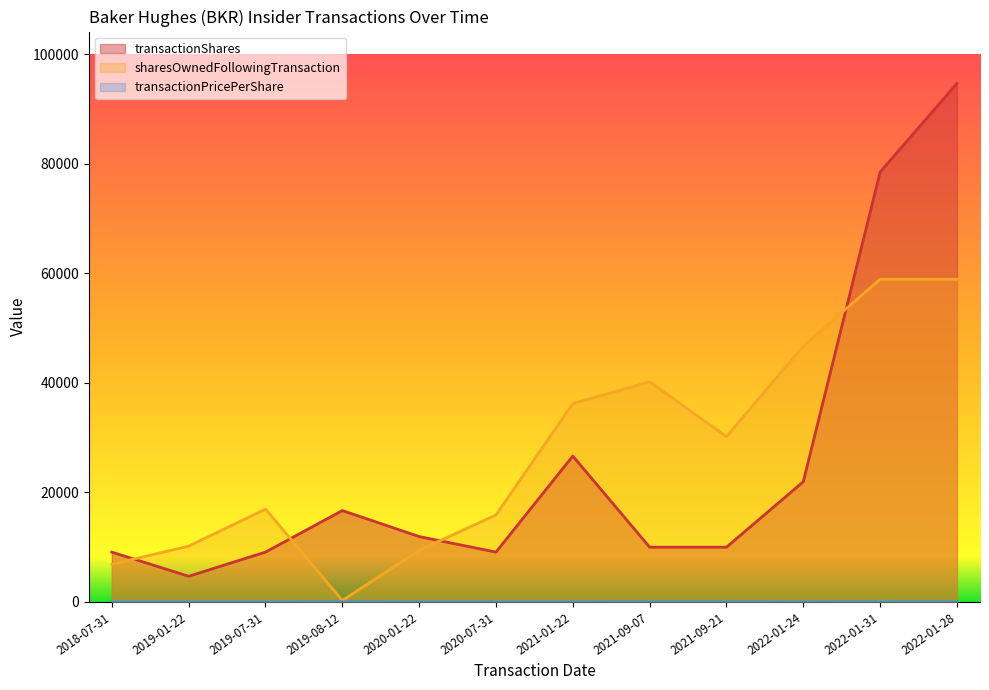

At which category is the sum across all series the highest?

2022-01-28